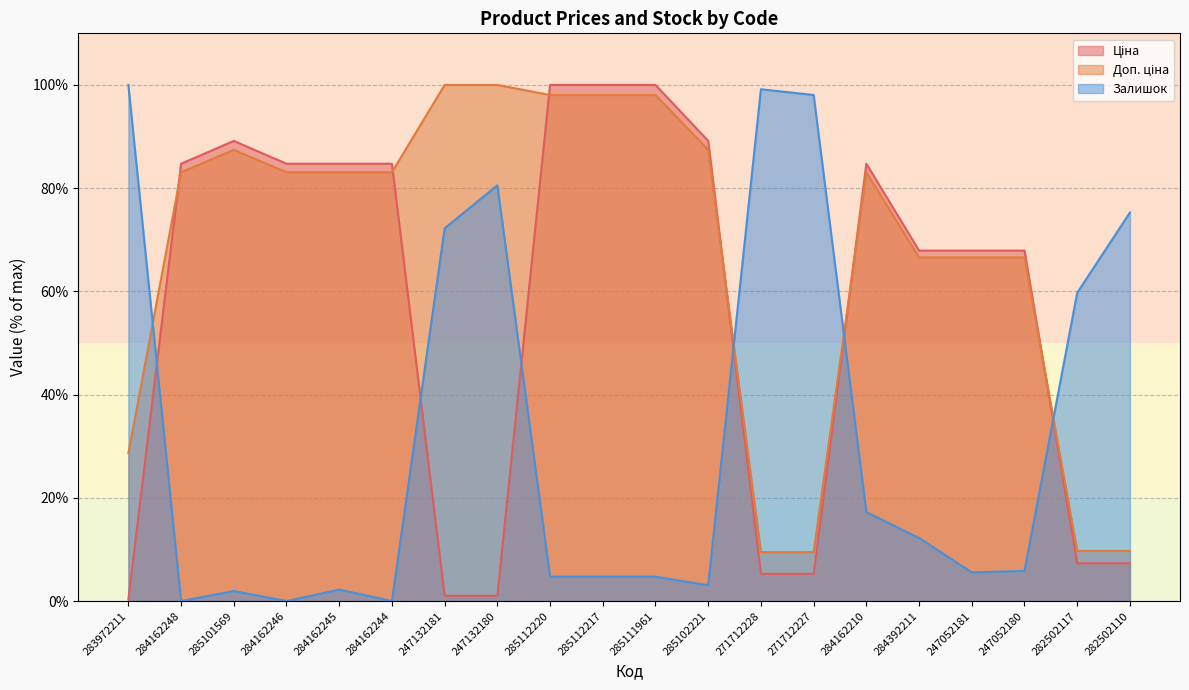

After their last crossing, which series has the higher values: Доп. ціна or Залишок?

Залишок